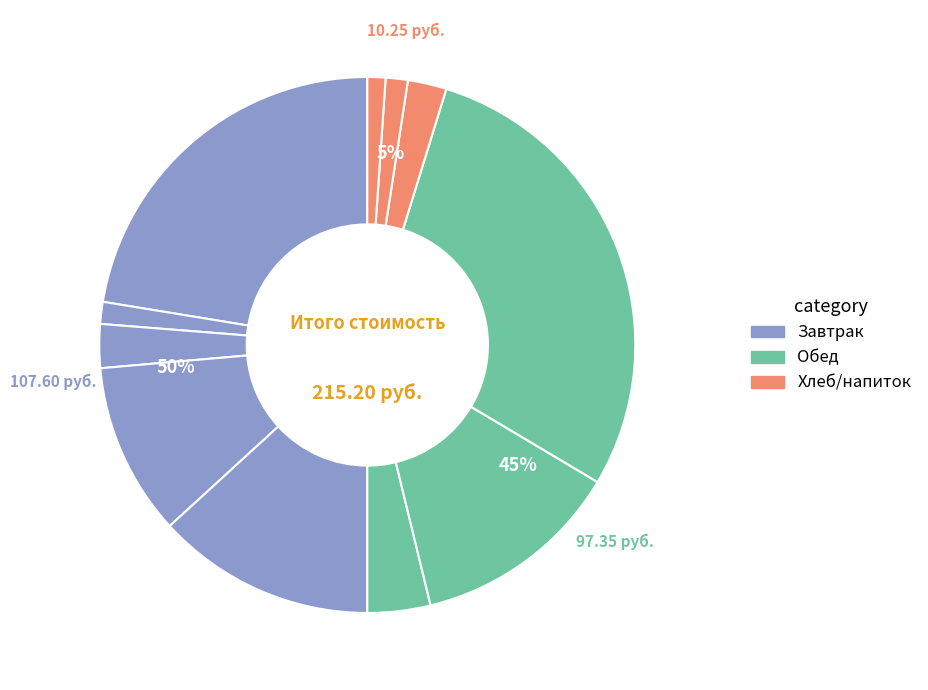

How much of the chart is everything except Чай с сахаром?

98.7%